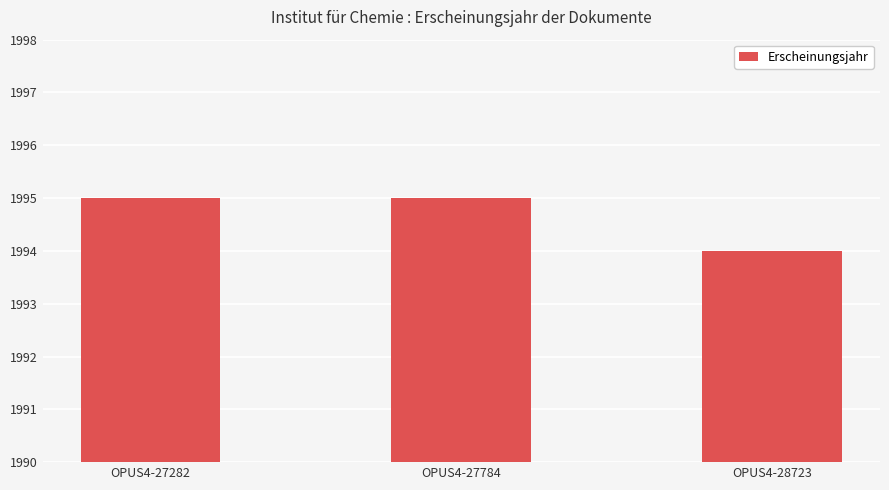

Reading right to left, list all the values displayed in this chart.

OPUS4-28723=1994	OPUS4-27784=1995	OPUS4-27282=1995